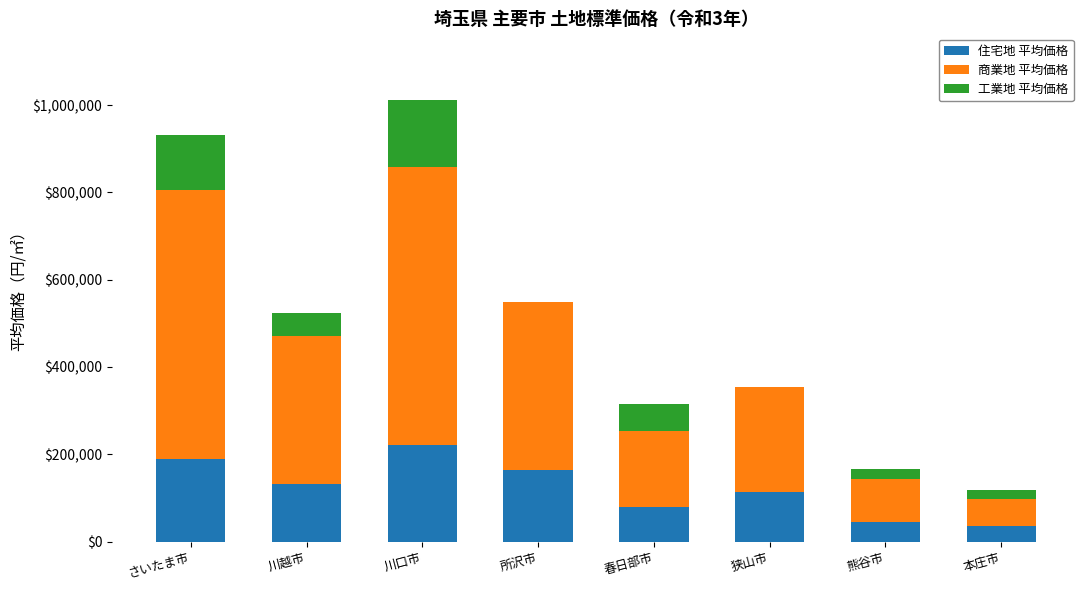

At which category is the sum across all series the highest?

川口市